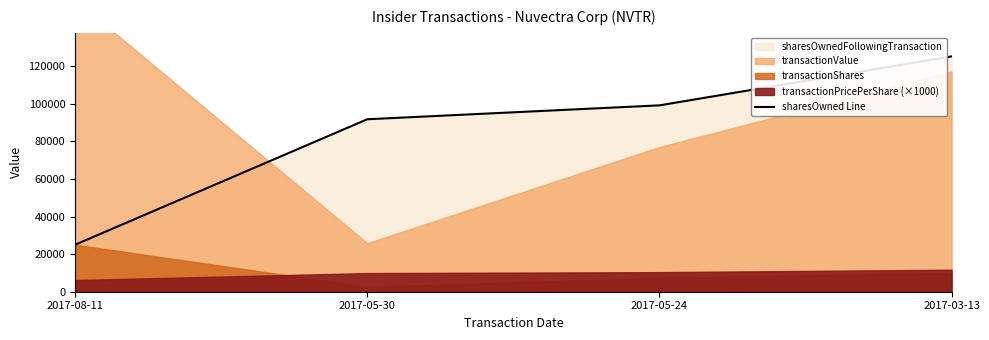

Rank the categories by value from highest to lowest.

2017-03-13, 2017-05-24, 2017-05-30, 2017-08-11